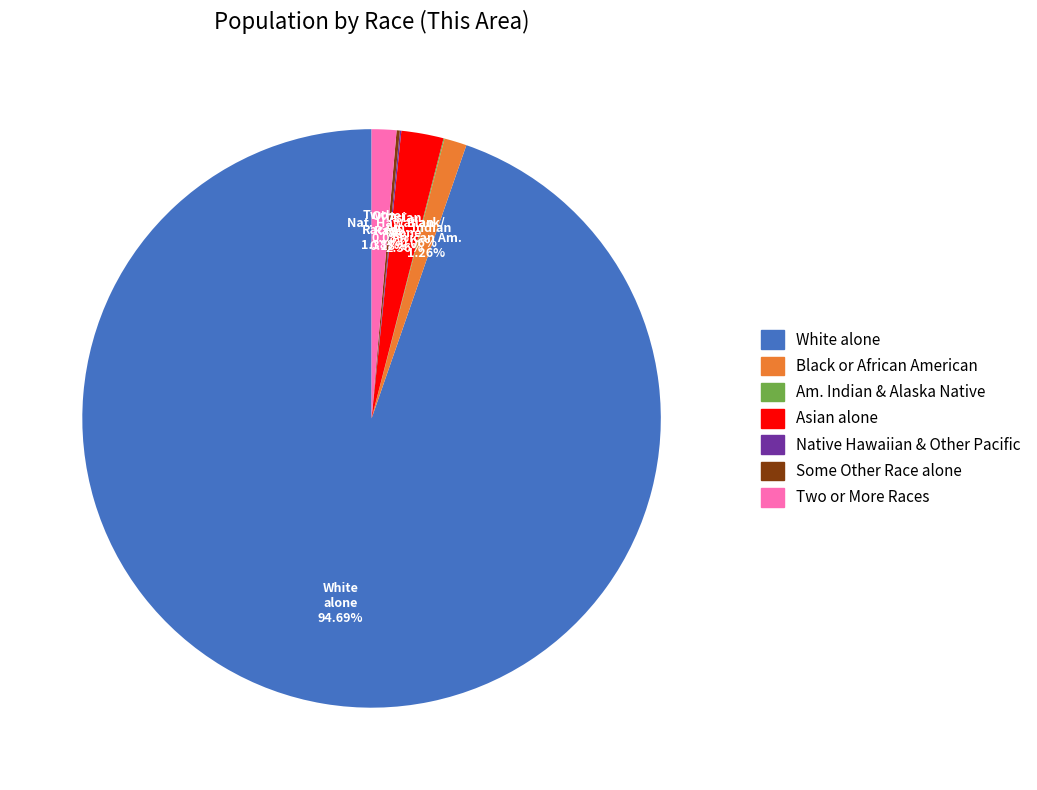

Does White alone account for over 50% of the chart?

Yes